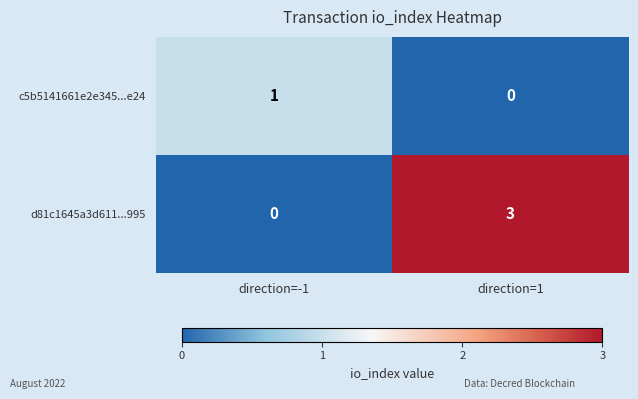

Which series changed the most between direction=-1 and direction=1?

d81c1645a3d611...995